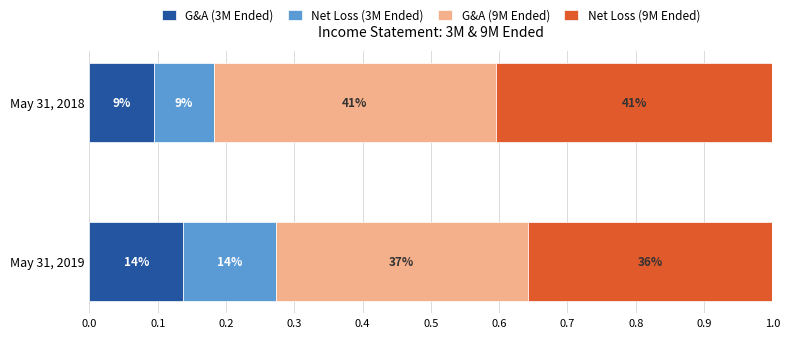

What are all the series names shown in the legend?

G&A (3M Ended), Net Loss (3M Ended), G&A (9M Ended), Net Loss (9M Ended)